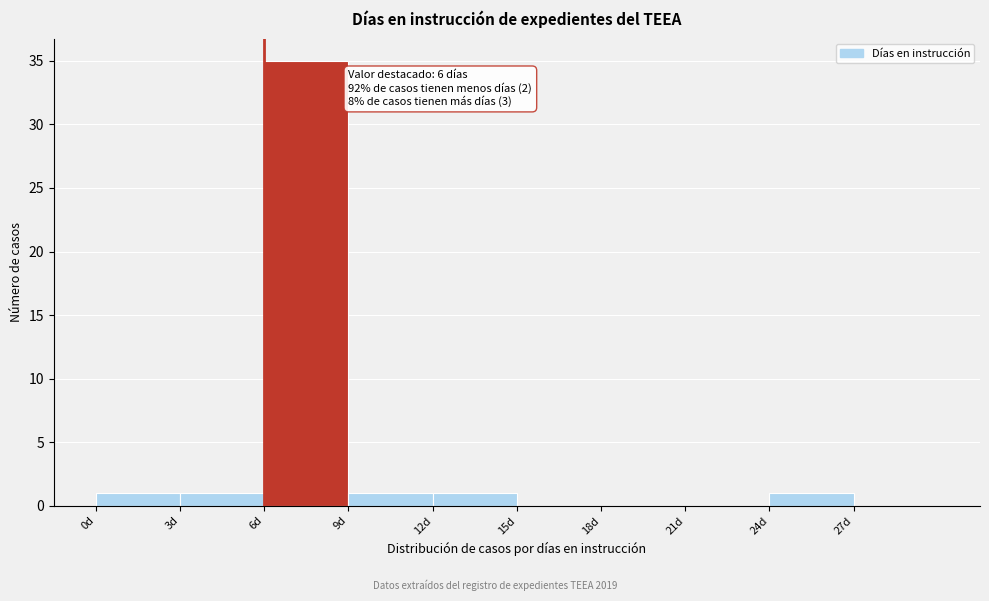

Over which range of the x-axis is the bar tallest?

6 to 9